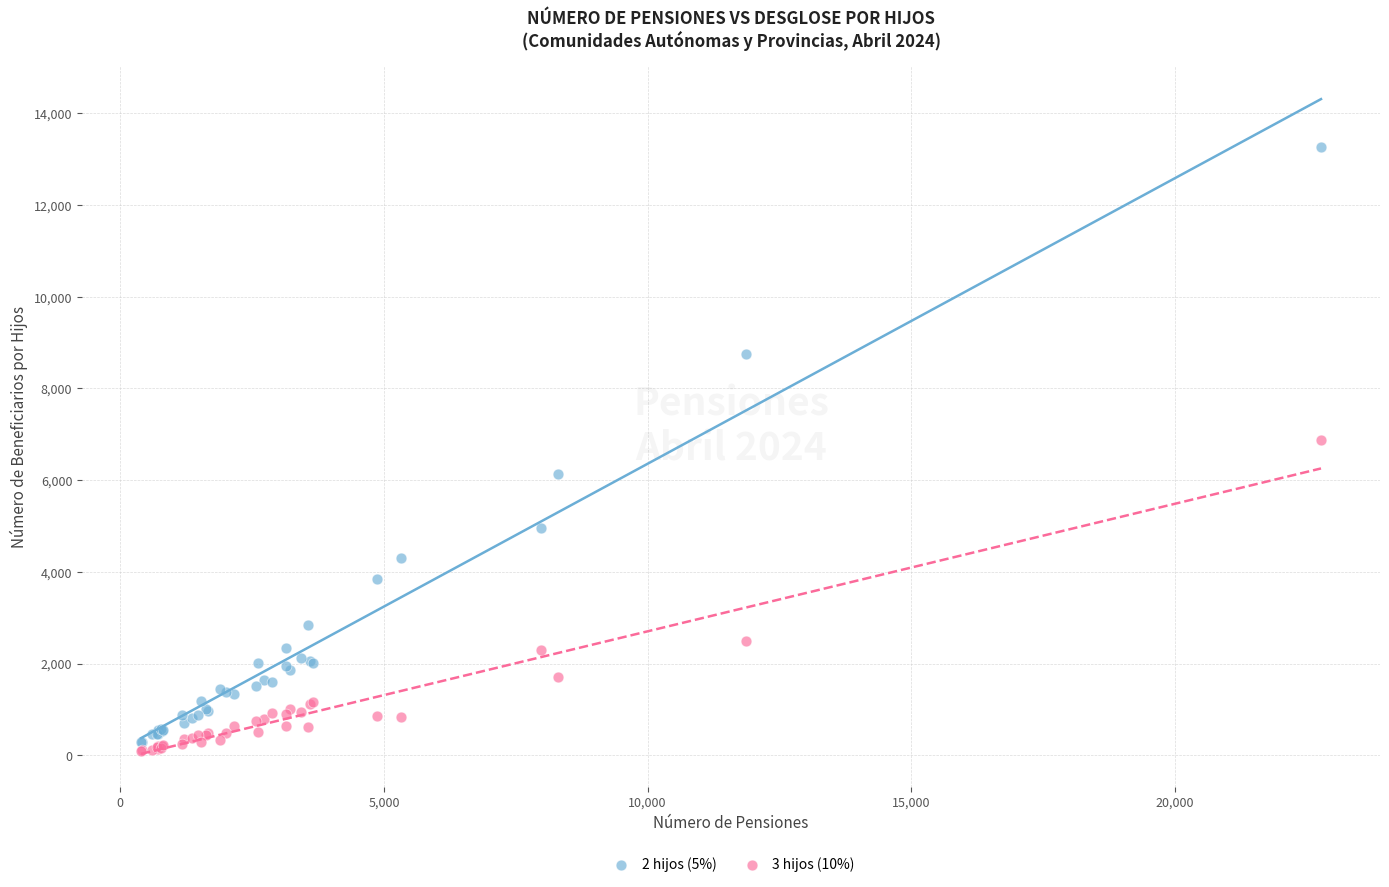

Which series reaches the maximum Y coordinate?

2 hijos (5%)